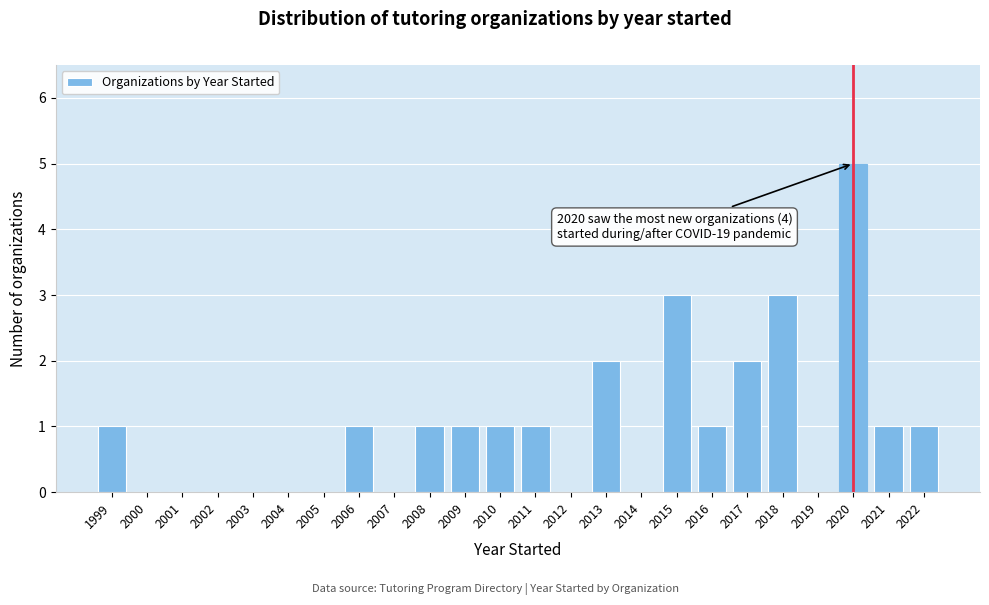

Reading right to left, transcribe all the data shown in this chart.

2022=1	2021=1	2020=5	2019=0	2018=3	2017=2	2016=1	2015=3	2014=0	2013=2	2012=0	2011=1	2010=1	2009=1	2008=1	2007=0	2006=1	2005=0	2004=0	2003=0	2002=0	2001=0	2000=0	1999=1